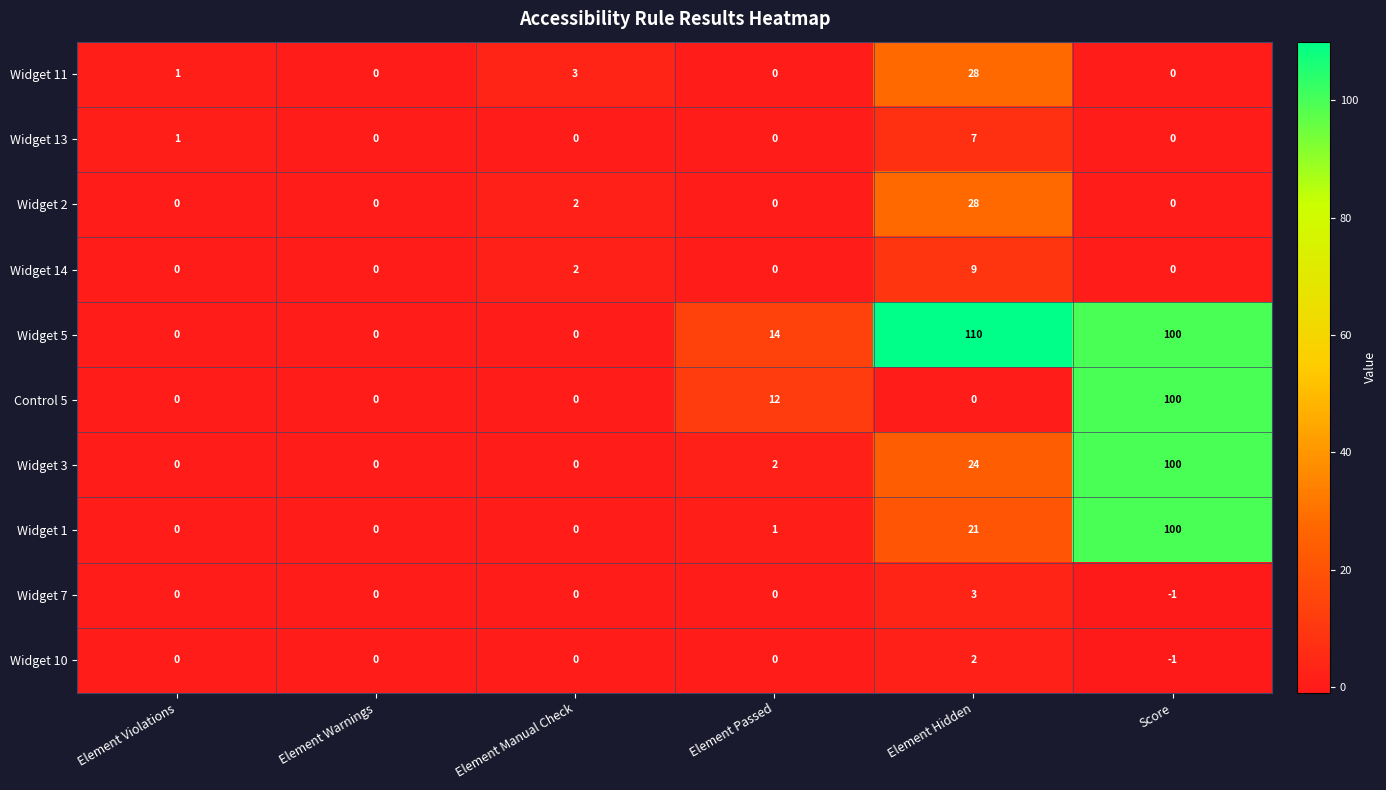

What is the sum of all Widget 2 values?

30